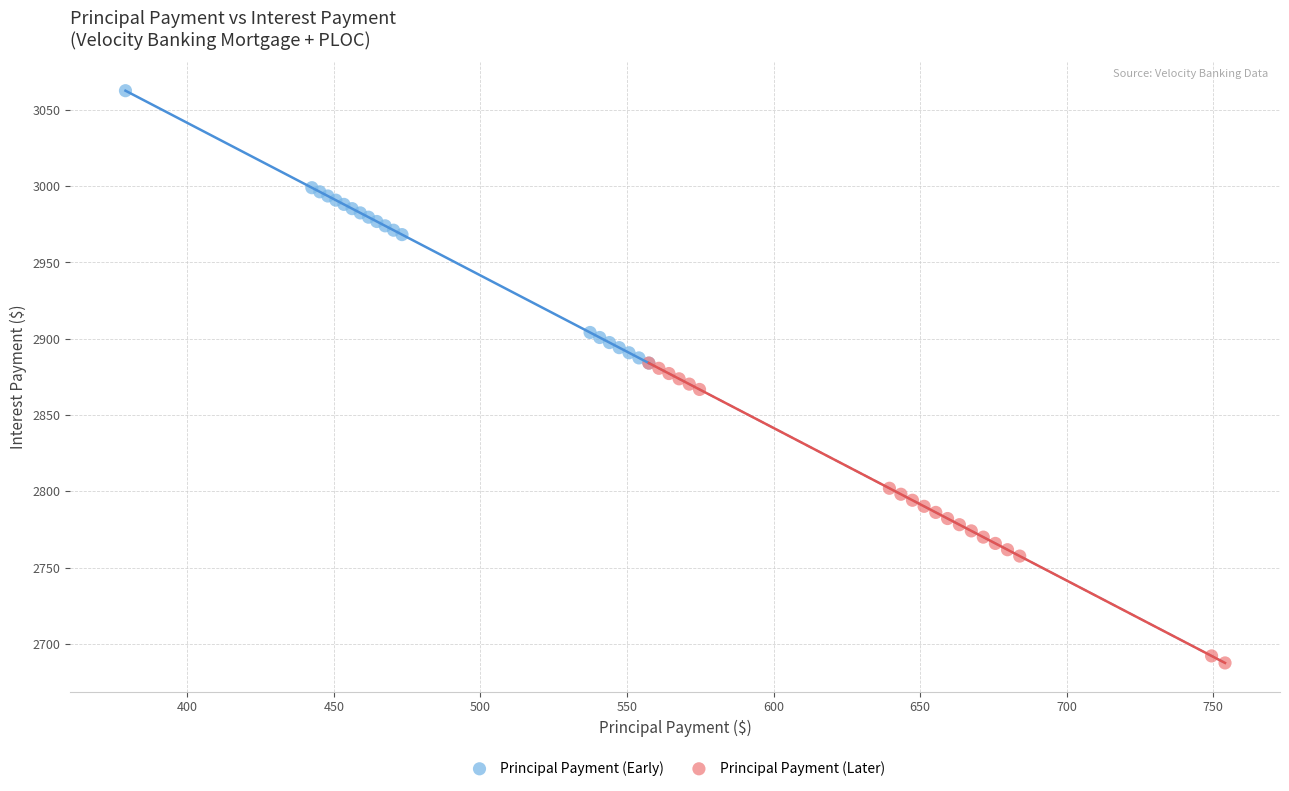

Which series has the widest spread of Y values?

Principal Payment (Later)